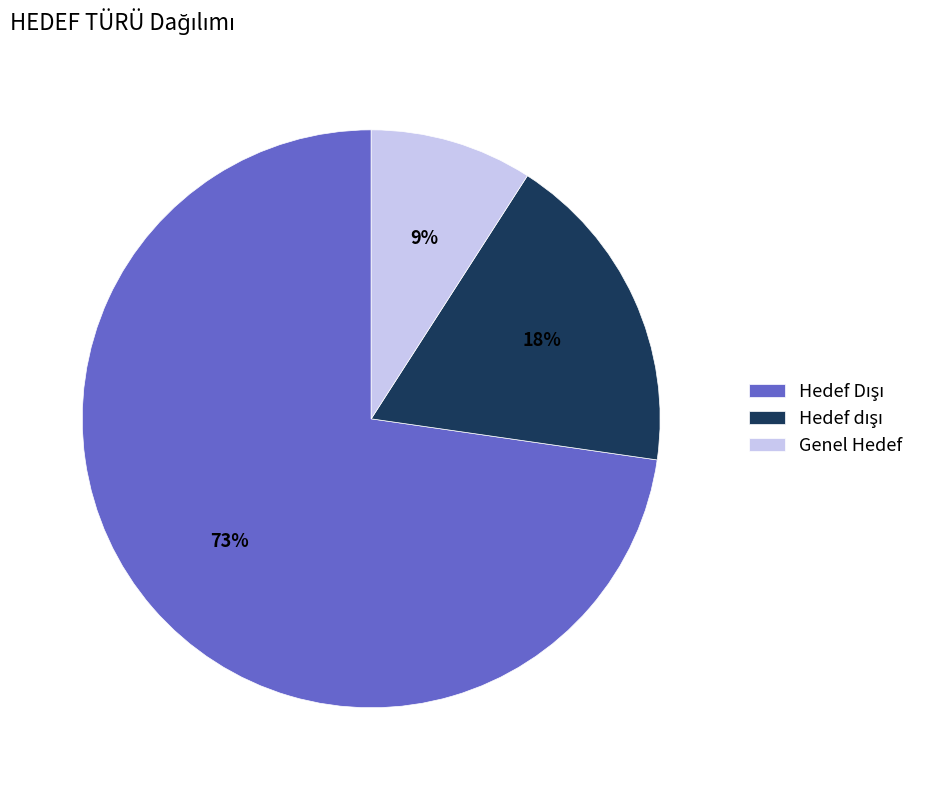

To the nearest percent, what is the average slice percentage?

33%